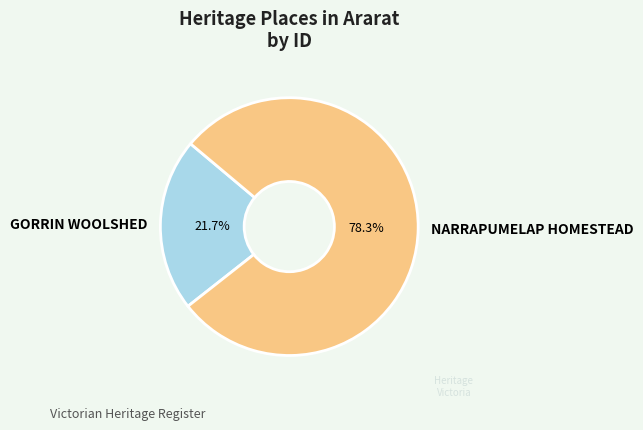

What is the ratio of the value at NARRAPUMELAP HOMESTEAD to the value at GORRIN WOOLSHED?

3.6